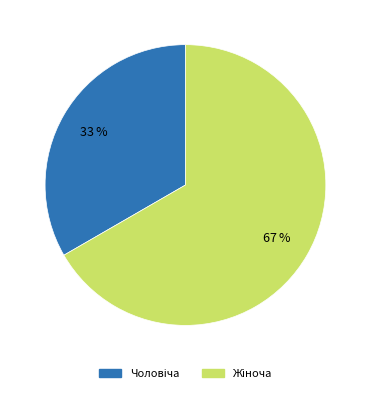

Does any single category account for the majority?

Yes